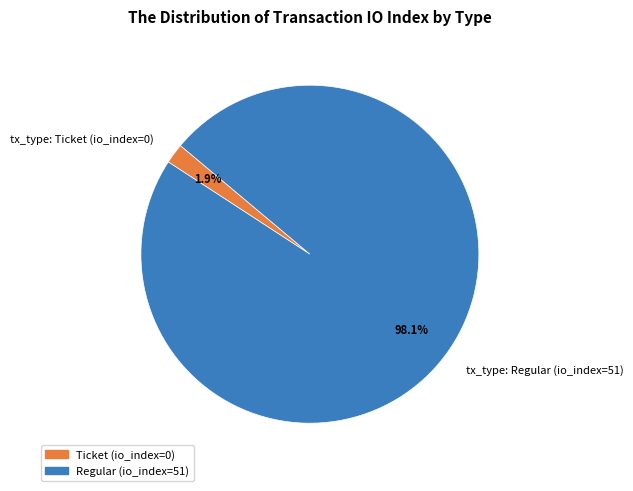

How much of the chart is everything except tx_type: Ticket (io_index=0)?

98.1%